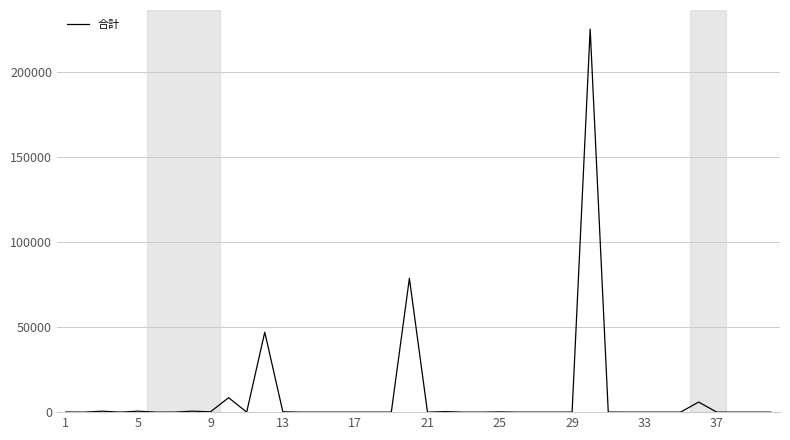

What is the maximum value shown in the chart?

225022.0